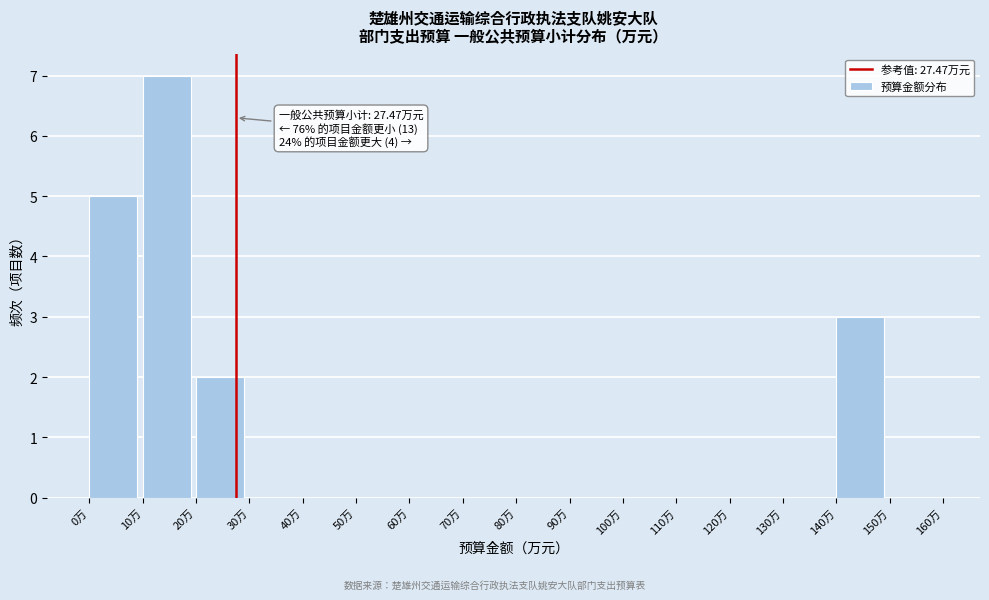

Over which range of the x-axis is the bar tallest?

10 to 20